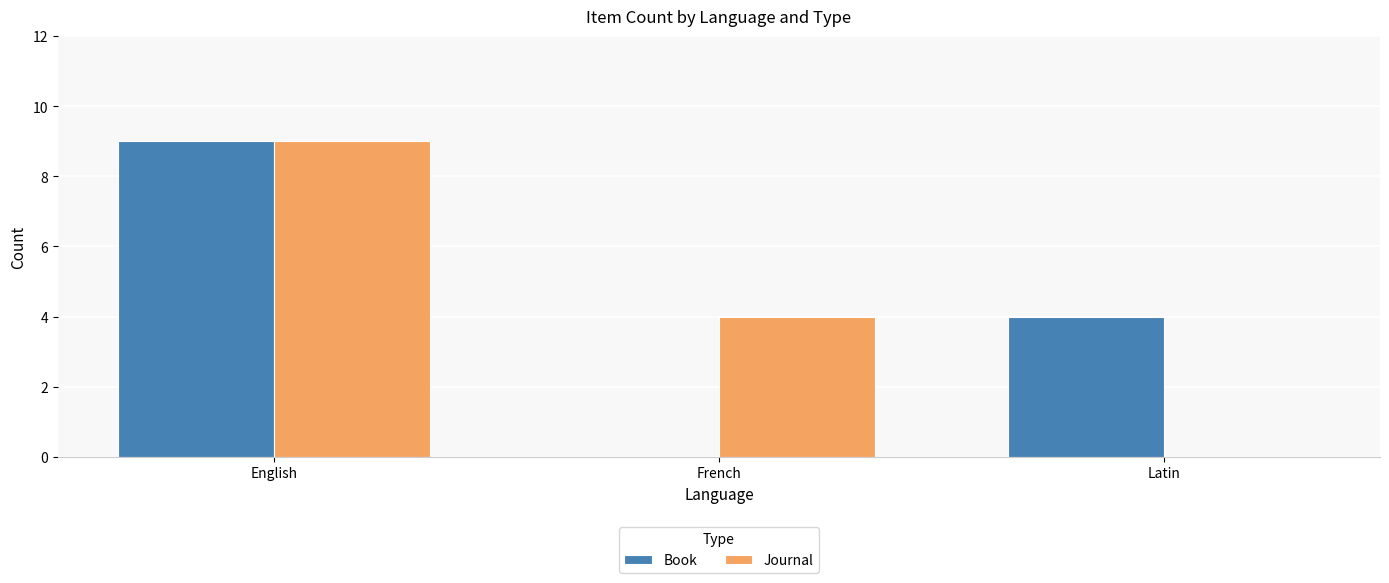

How many positive values does the Book series have?

2